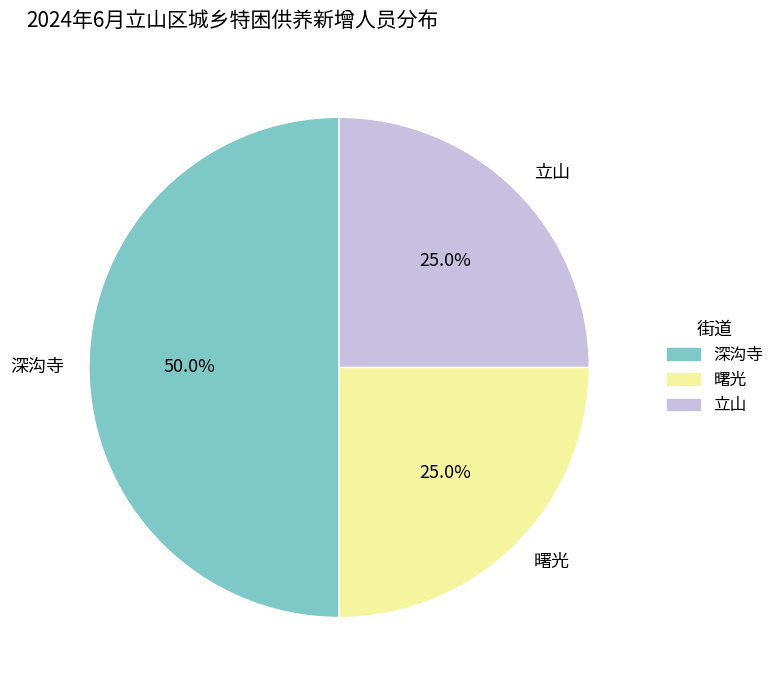

The 曙光 slice represents 25% of the pie. True or false?

True